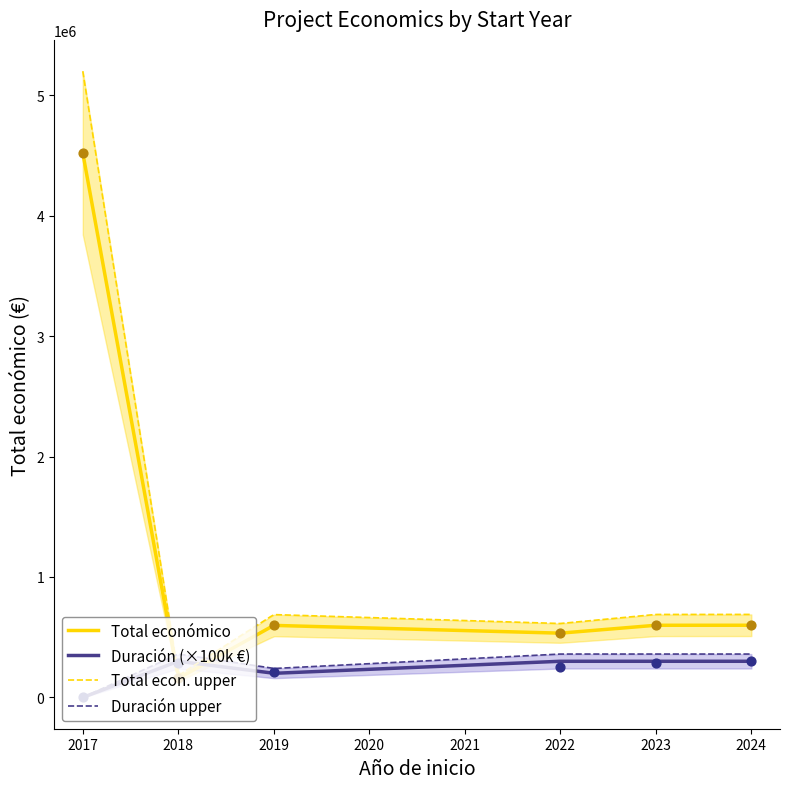

What is the change in value from 2017 to 2022?

-3987200